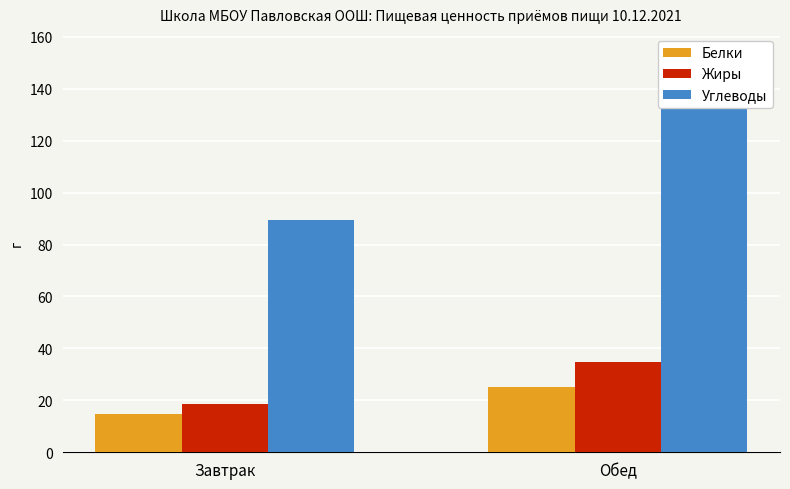

Reading right to left, transcribe all the data shown in this chart.

Белки: 25.1	14.7
Жиры: 34.7	18.6
Углеводы: 134.3	89.5